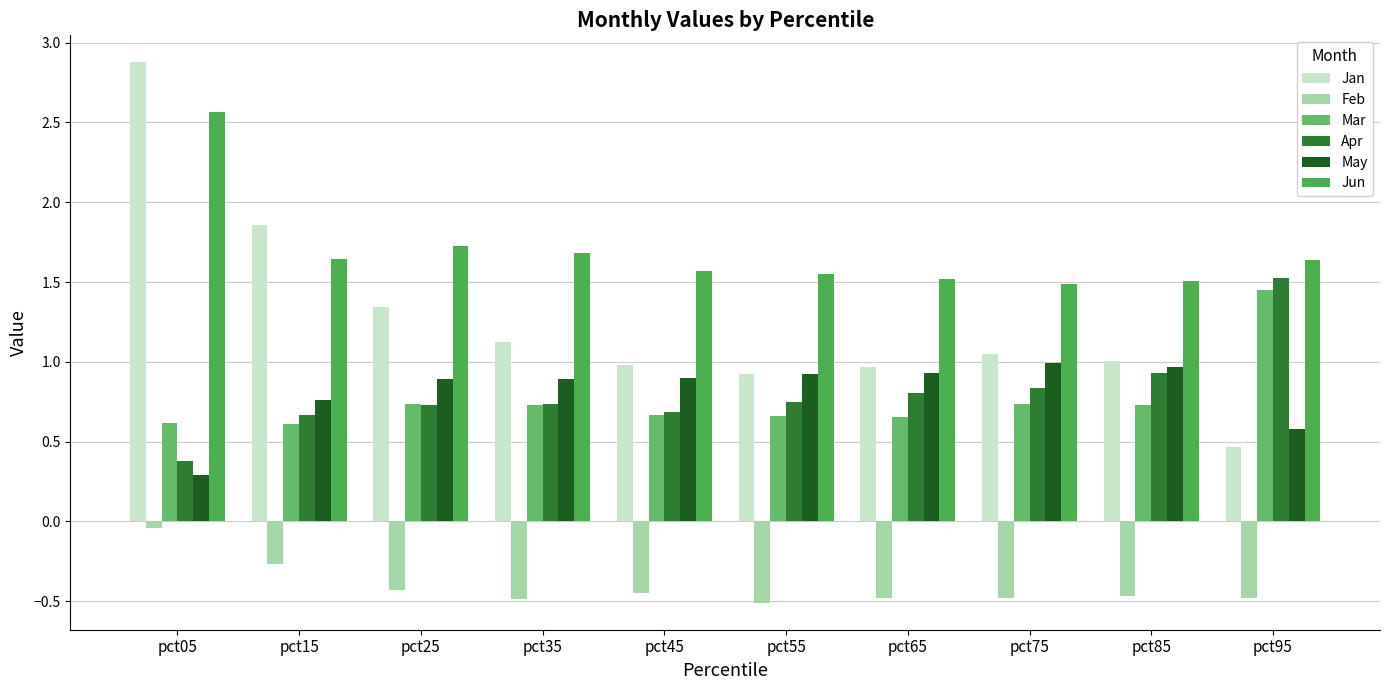

Which category has the lowest value across all series?

pct55